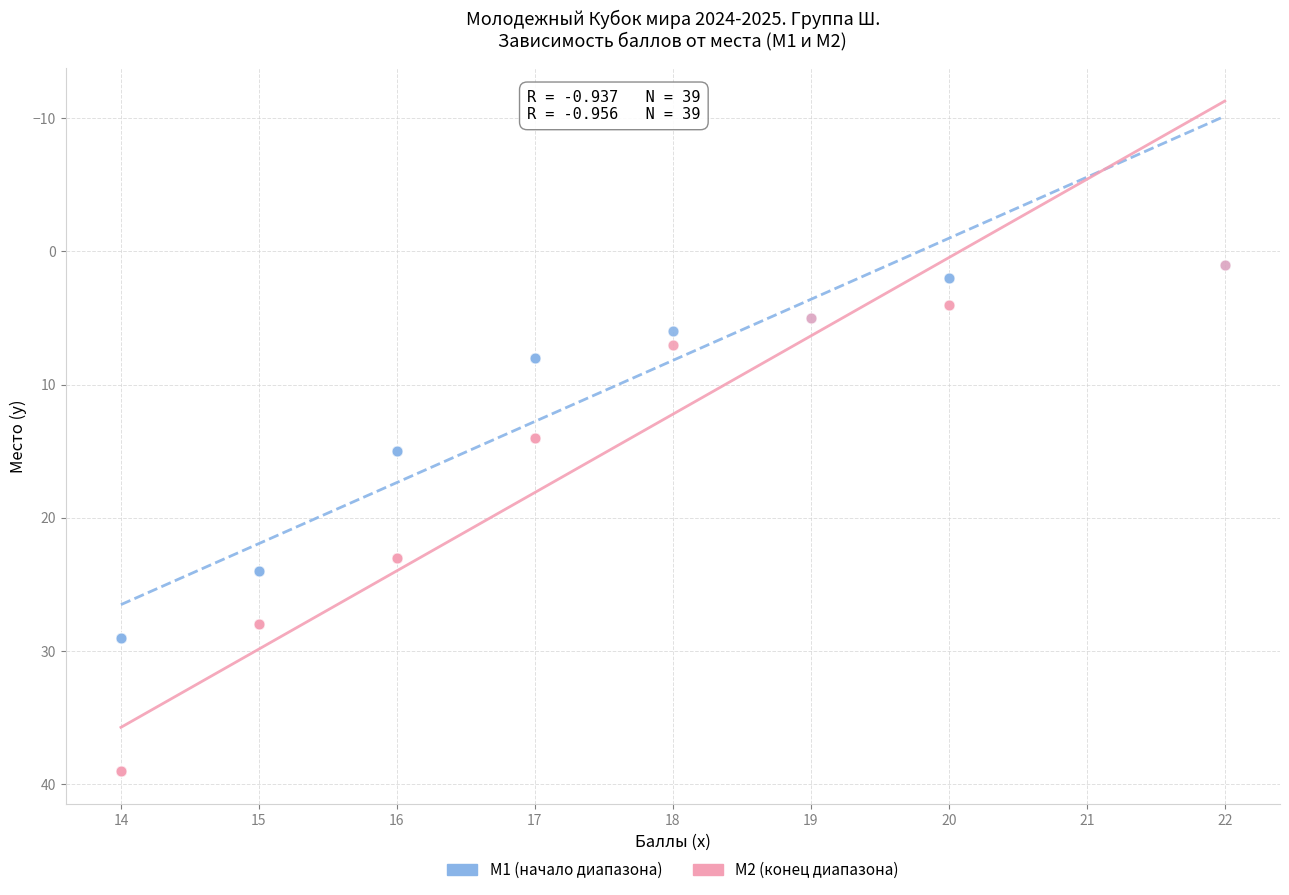

What are all the series names shown in the legend?

M1 (начало диапазона), M2 (конец диапазона)